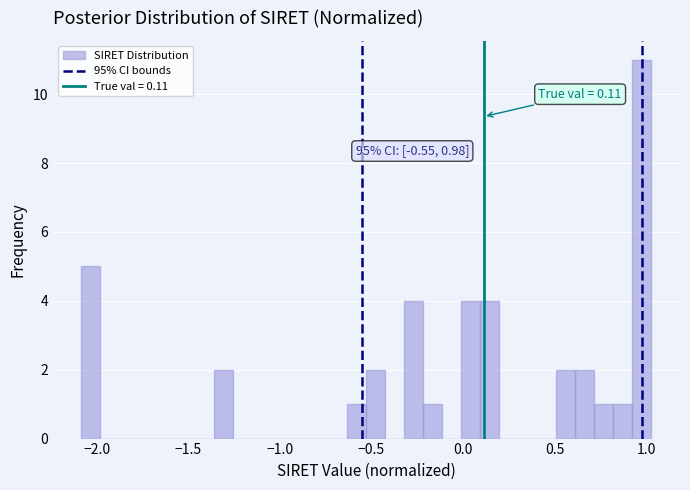

Read against the x-axis, roughly where is the centre of the tallest bar?

1.00